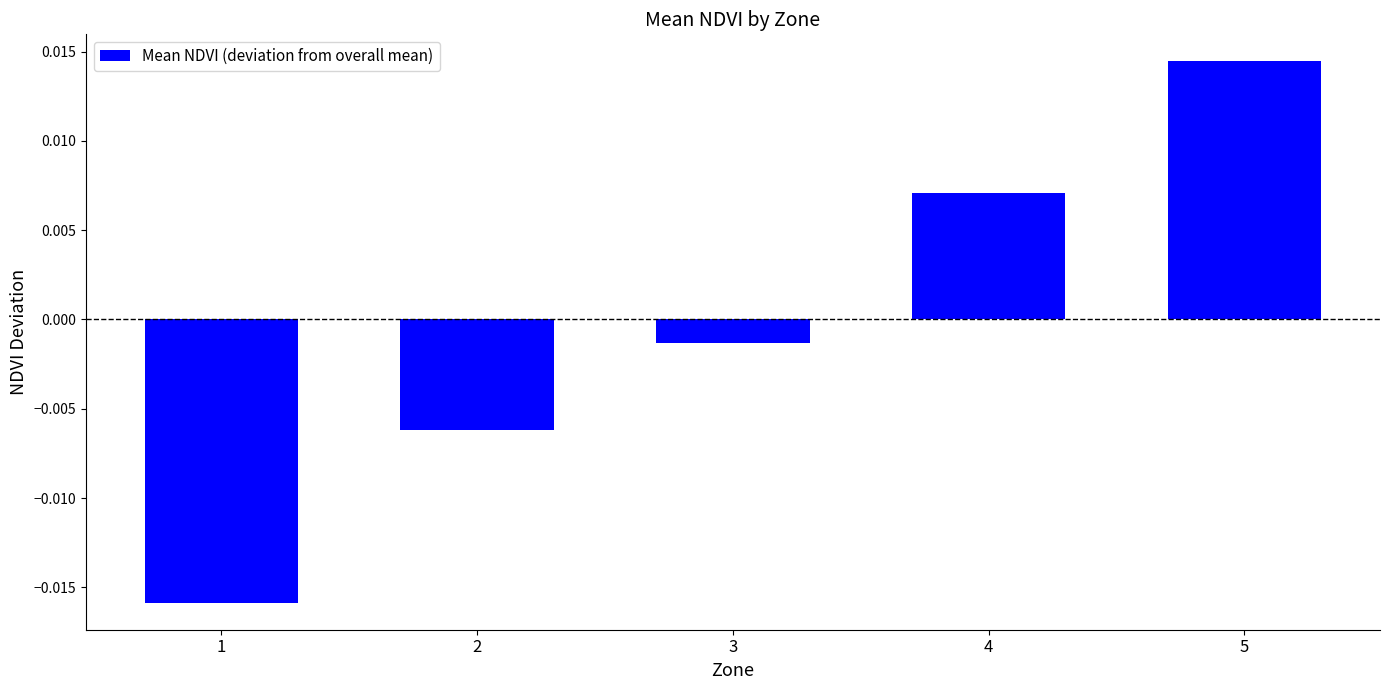

How many values are below 0?

3